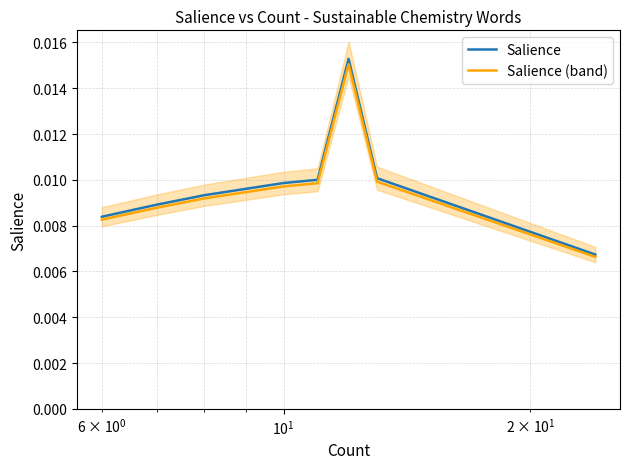

At which category does the chart reach its peak across all series?

12